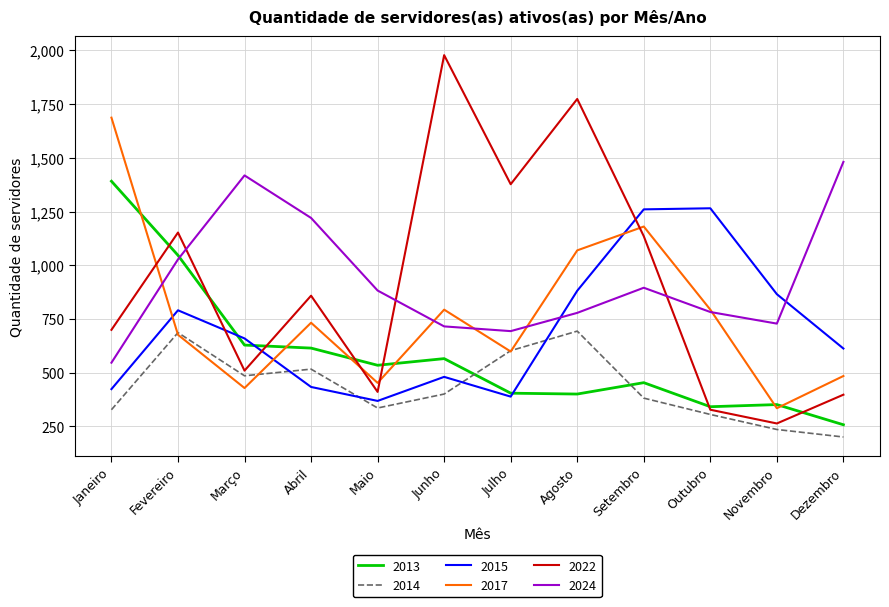

What is the greatest value displayed?

1978